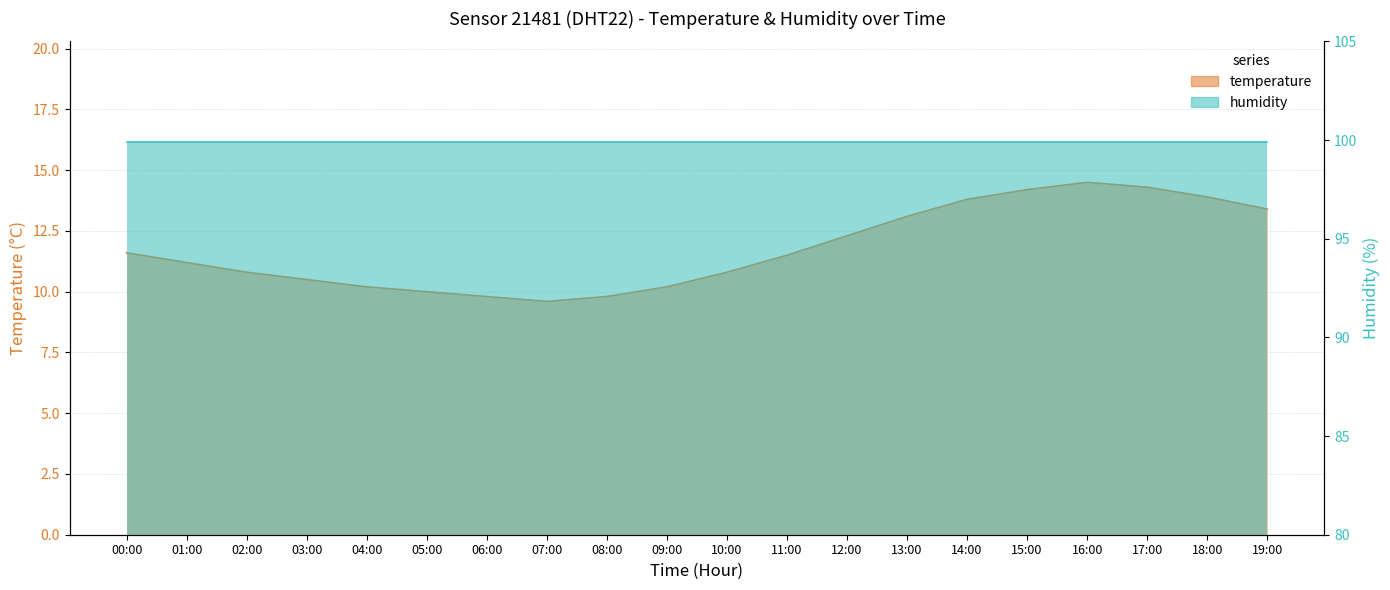

True or false: the data shows 6.6 at 07:00.

False